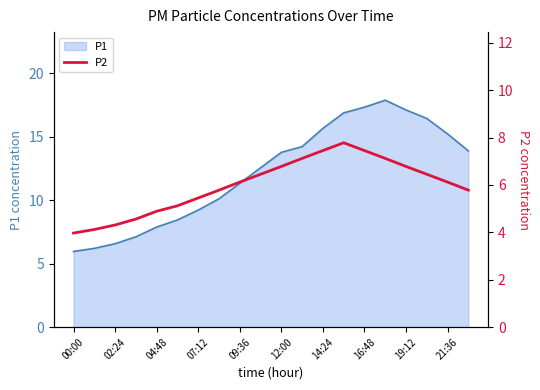

The P1 series shows 15.9 at 07:12. True or false?

False